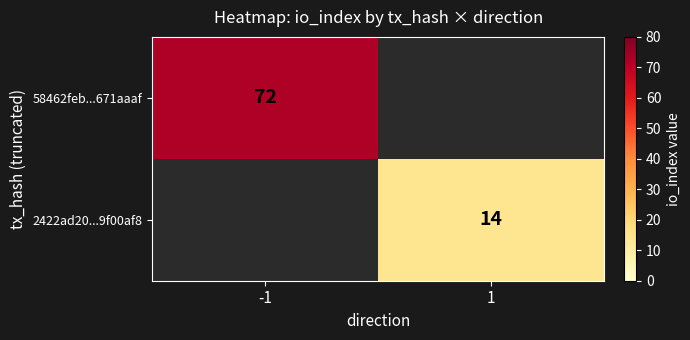

The value of 58462feb...671aaaf at -1 is 72. True or false?

True